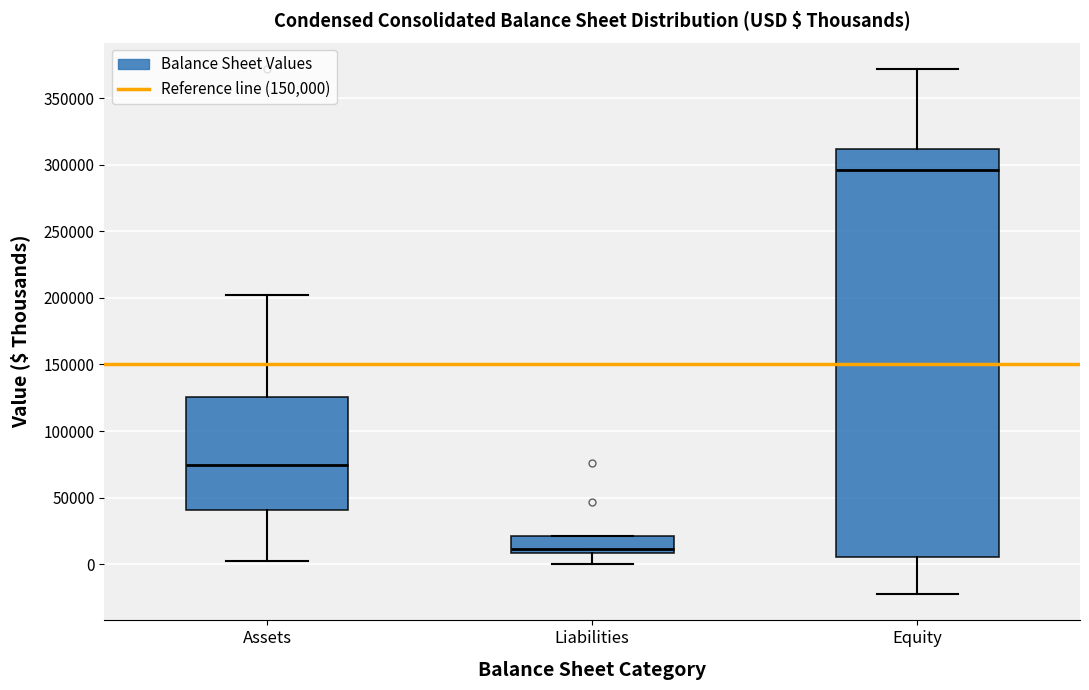

Comparing the boxes themselves (not the whiskers), which one is the tallest?

Equity